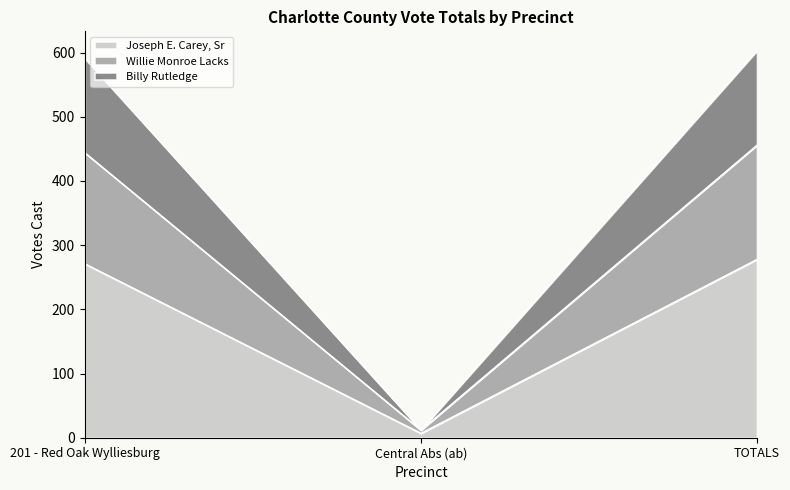

What are all the series names shown in the legend?

Joseph E. Carey, Sr, Willie Monroe Lacks, Billy Rutledge